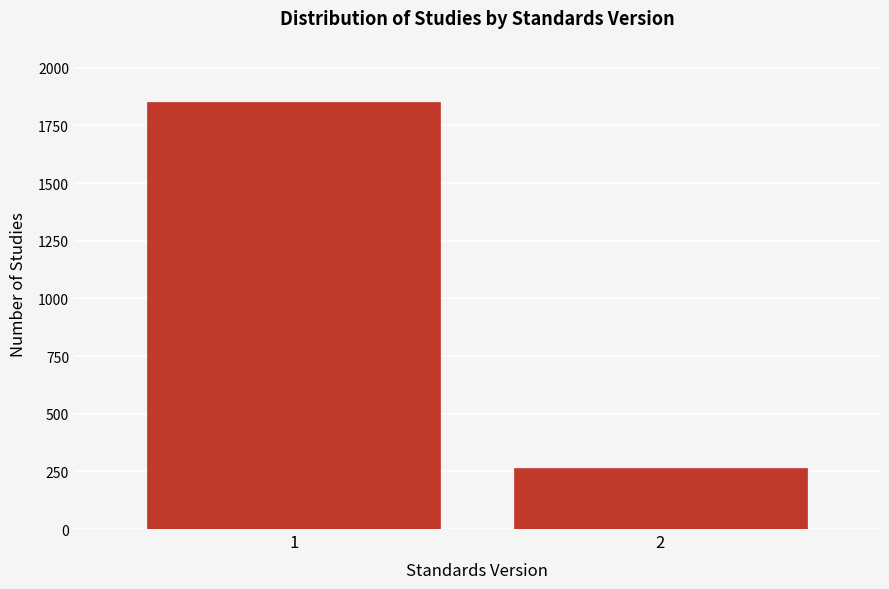

Reading left to right, extract all data points from this chart.

1852	263